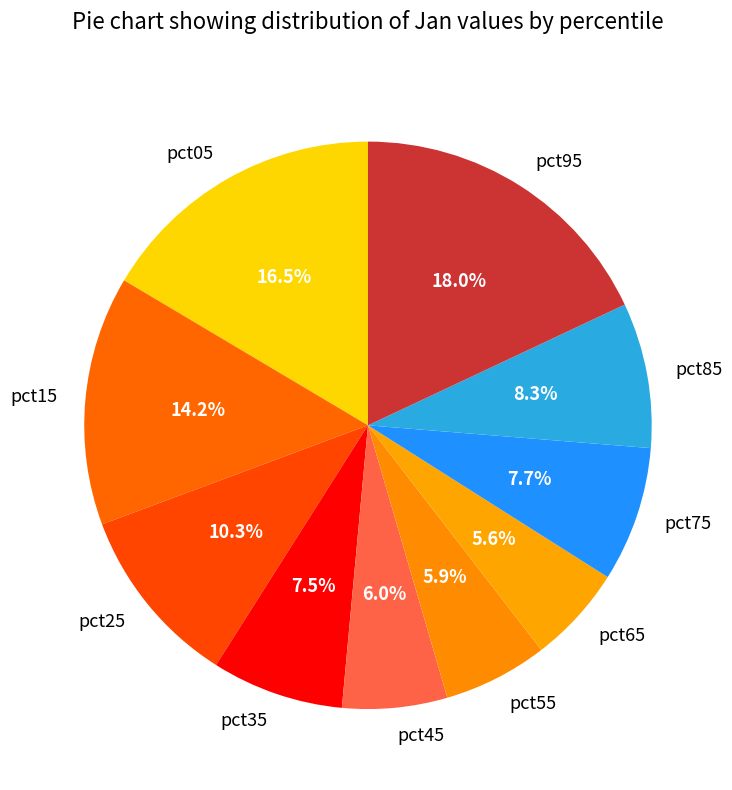

To the nearest percent, what is the average slice percentage?

10%